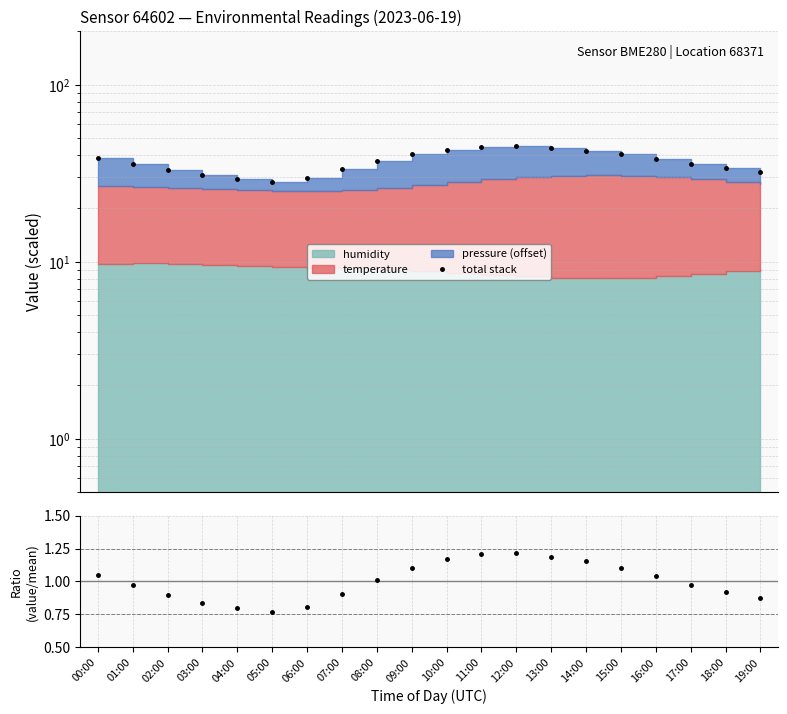

How many lines are shown in the chart?

2